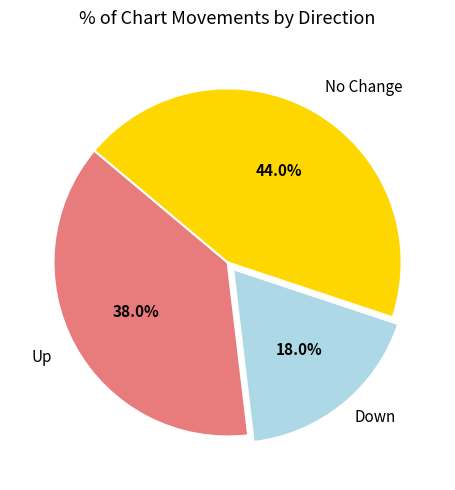

Is there a majority slice in this chart?

No